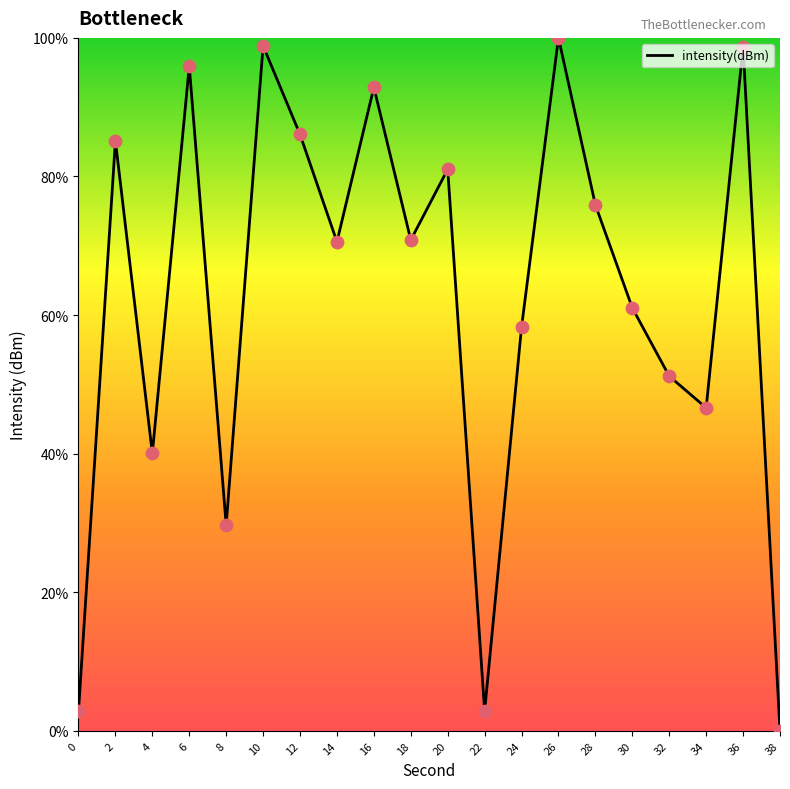

Which has a higher value, 16 or 2?

16